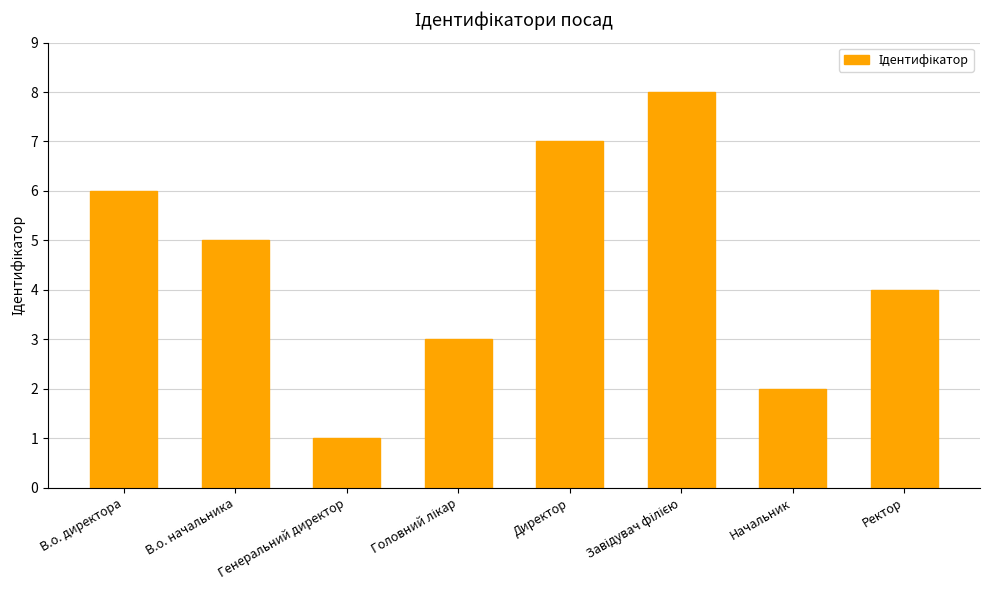

What is the ratio of the value at Начальник to the value at Директор?

0.3